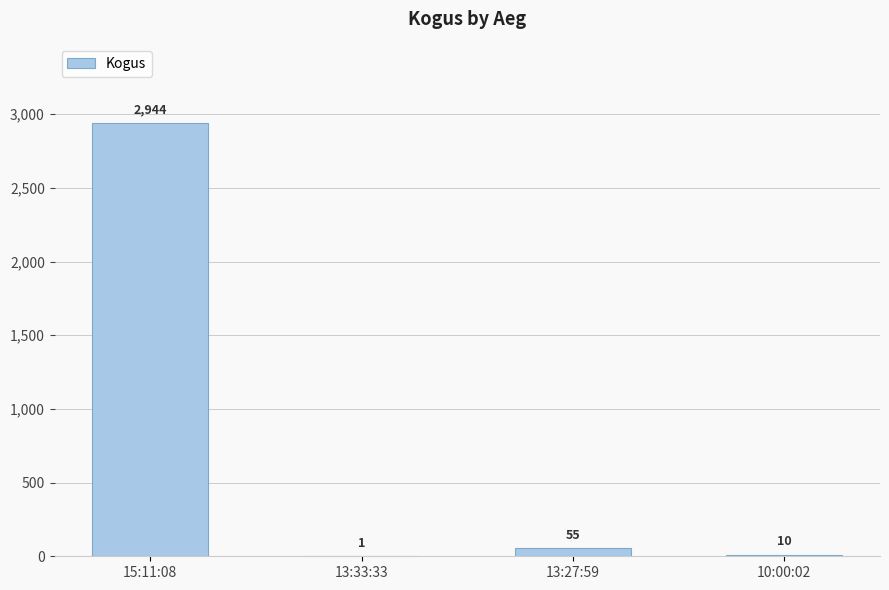

Approximately how many times larger is the value at 13:33:33 compared to 10:00:02?

0.1